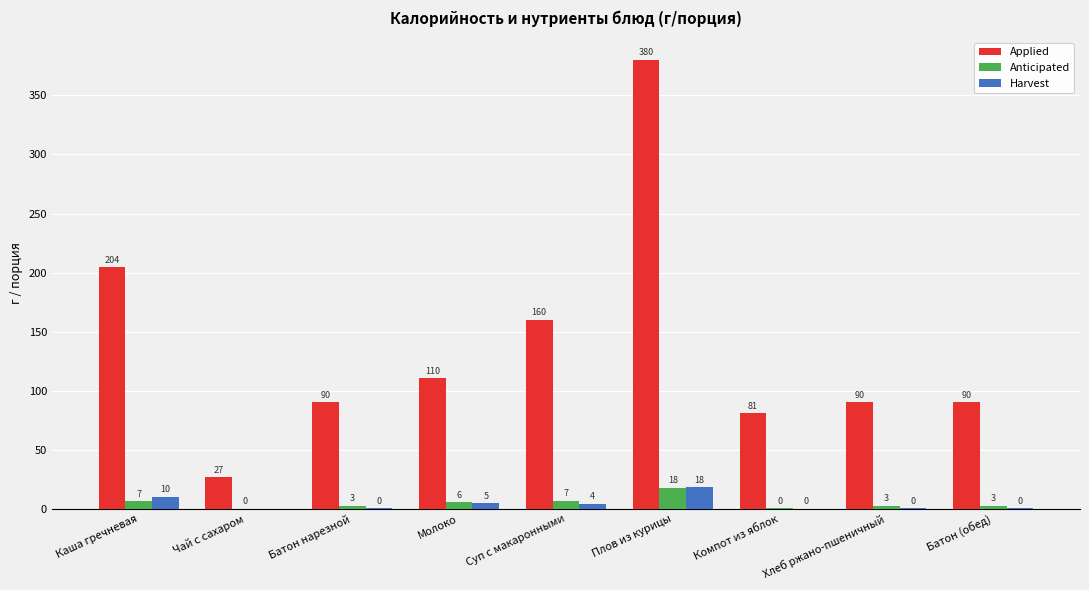

Which series changed the most between Чай с сахаром and Батон нарезной?

Applied